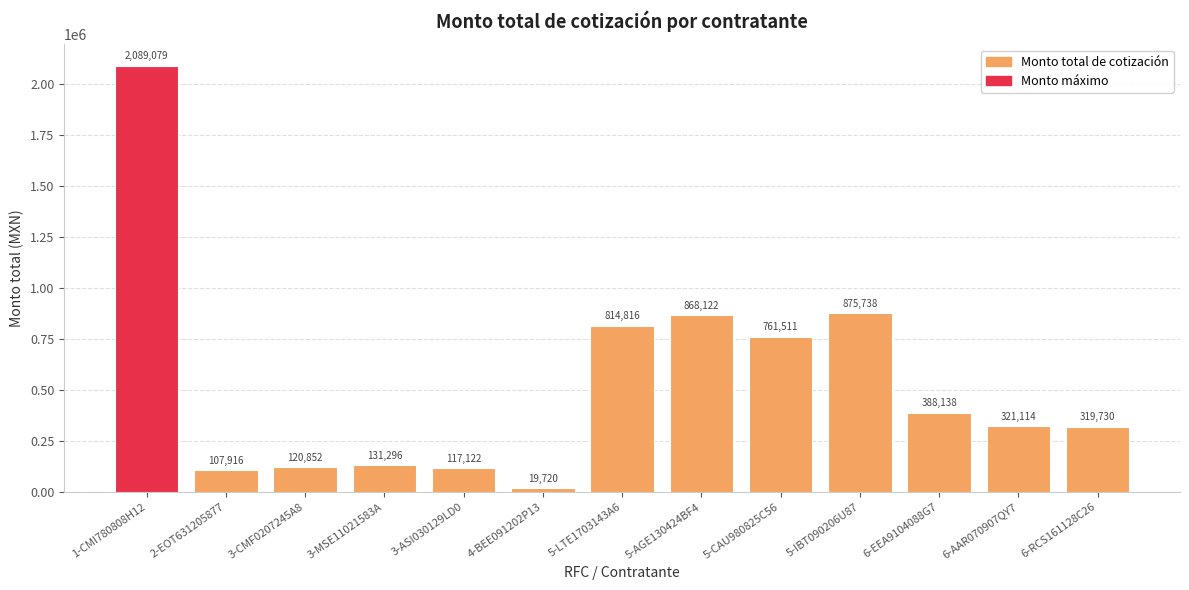

The chart shows a value of 1306810.8 at 5-LTE1703143A6. True or false?

False